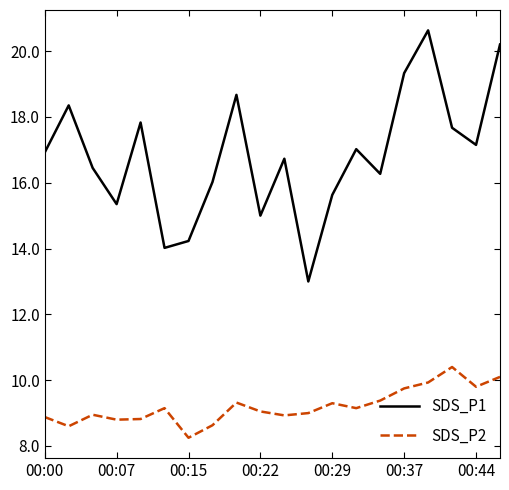

What is the minimum value for SDS_P1?

13.0